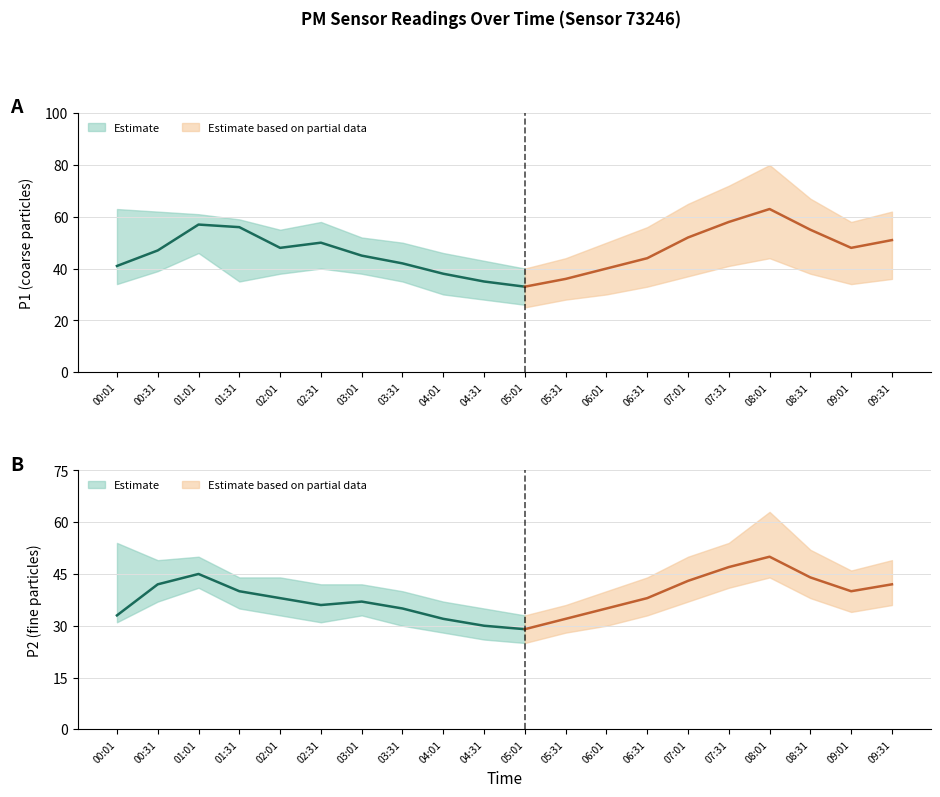

Does the chart display data point markers on the line(s)?

No